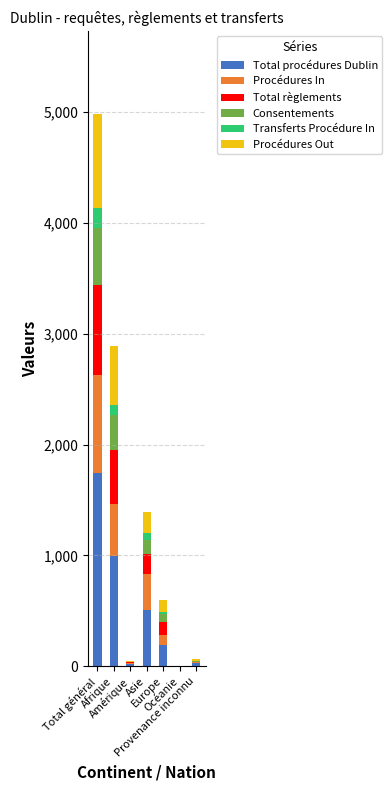

What is the highest value of the Total procédures Dublin series?

1742